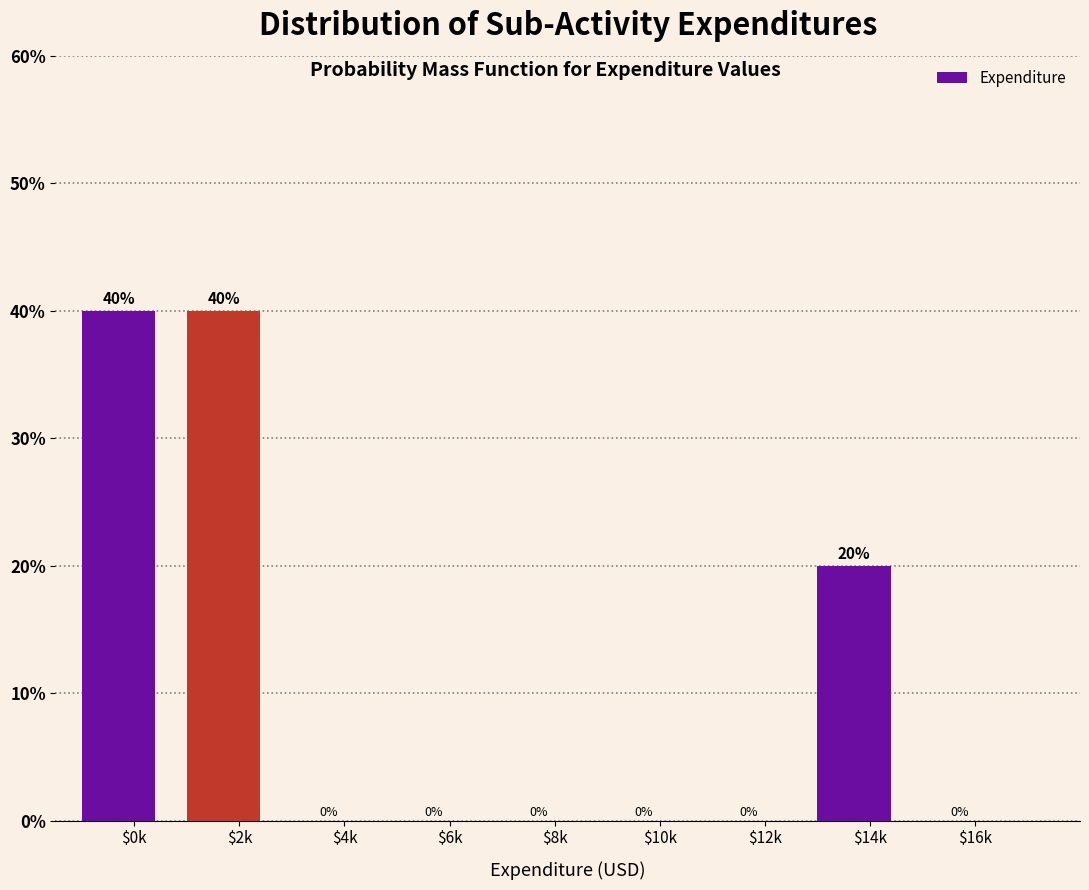

The chart shows a value of 19 at $12k. True or false?

False